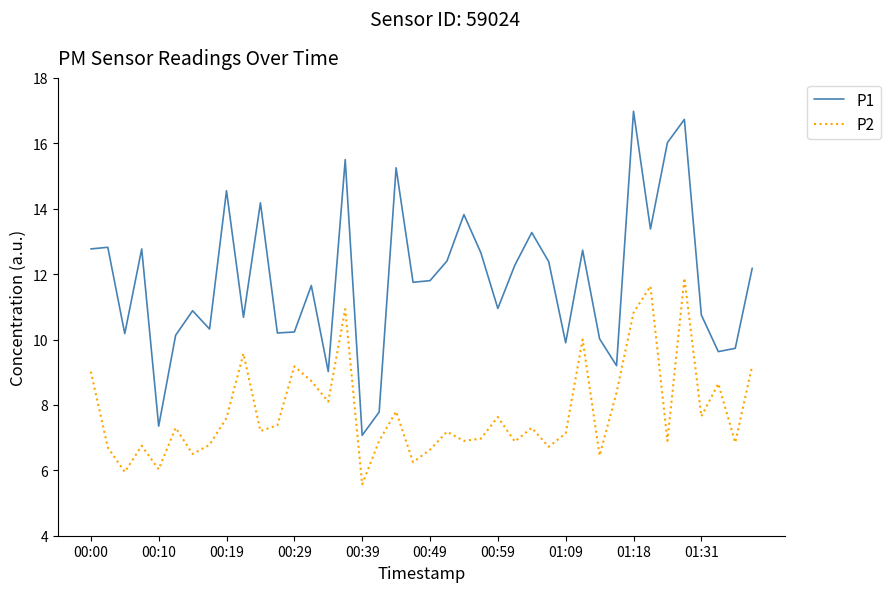

True or false: P1 and P2 intersect in this chart.

False